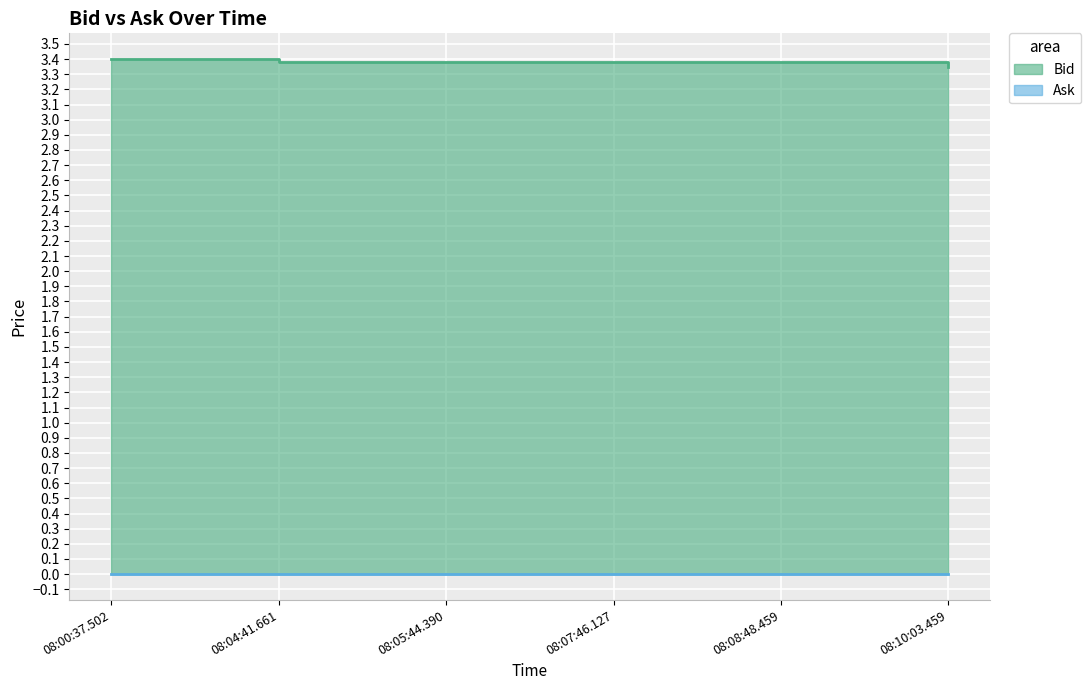

The value at 08:00:37.502 is 4.9. True or false?

False